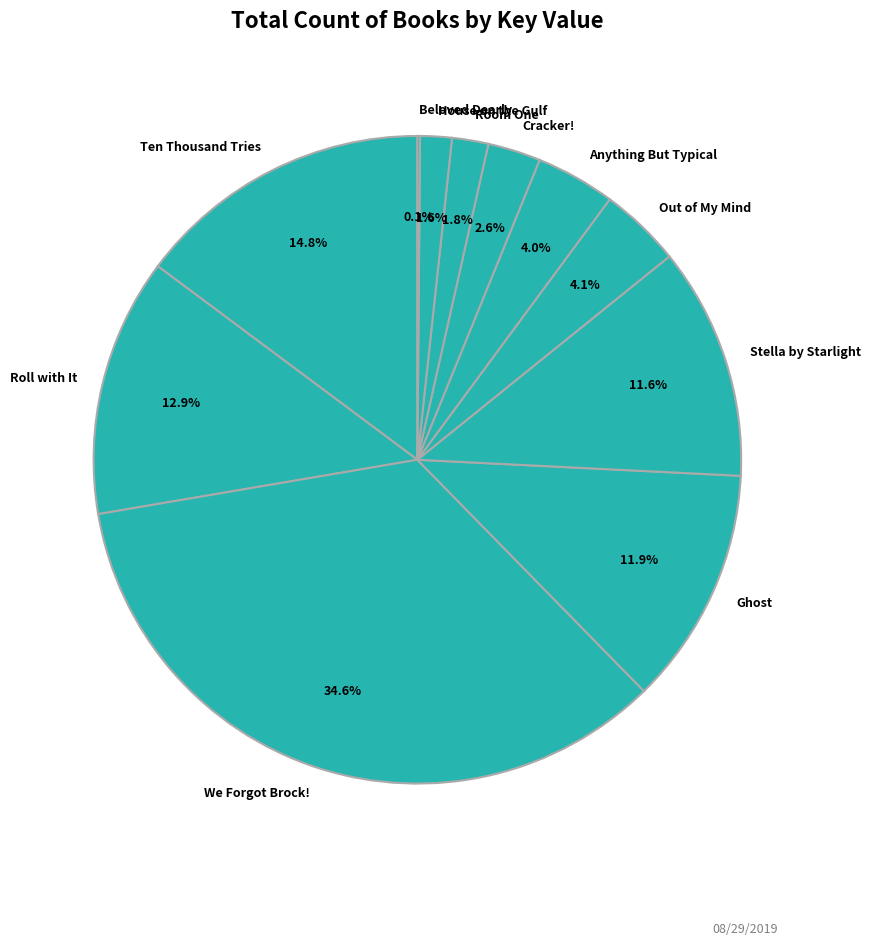

Combined, do Ghost and Cracker! account for over 50%?

No